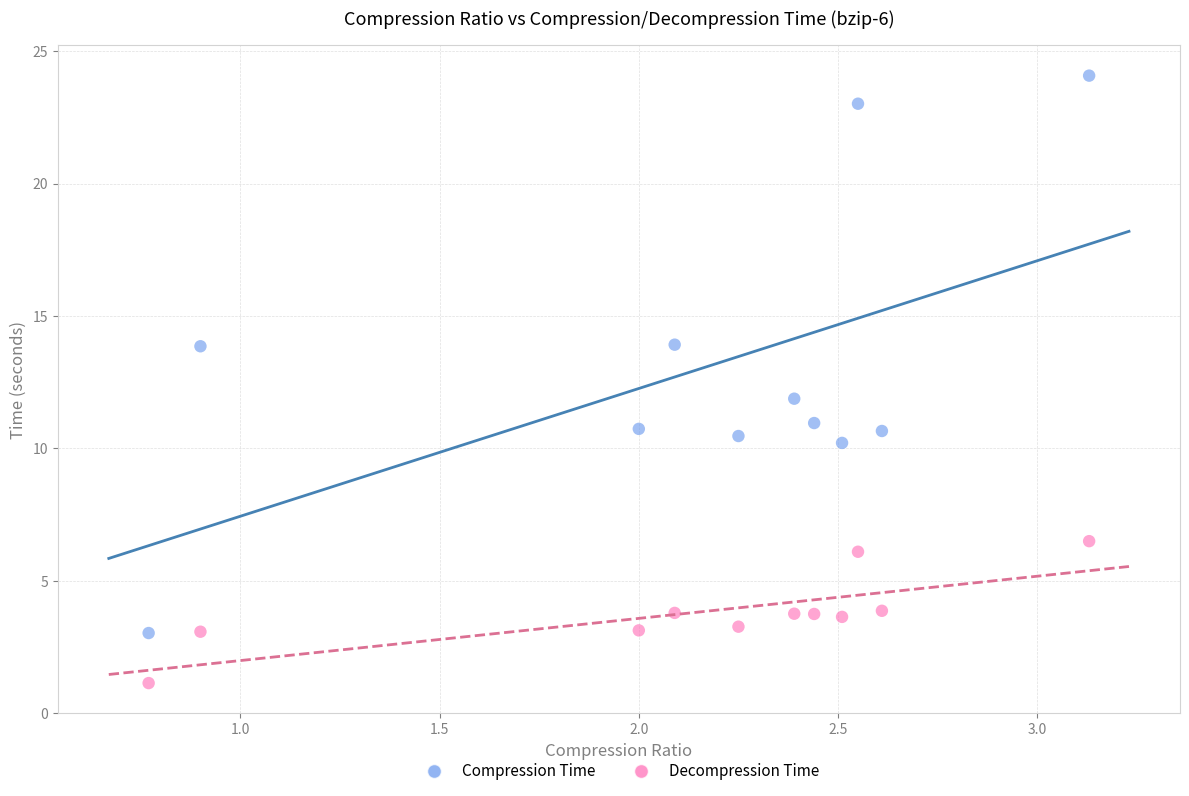

Which series contains the highest Y value?

Compression Time